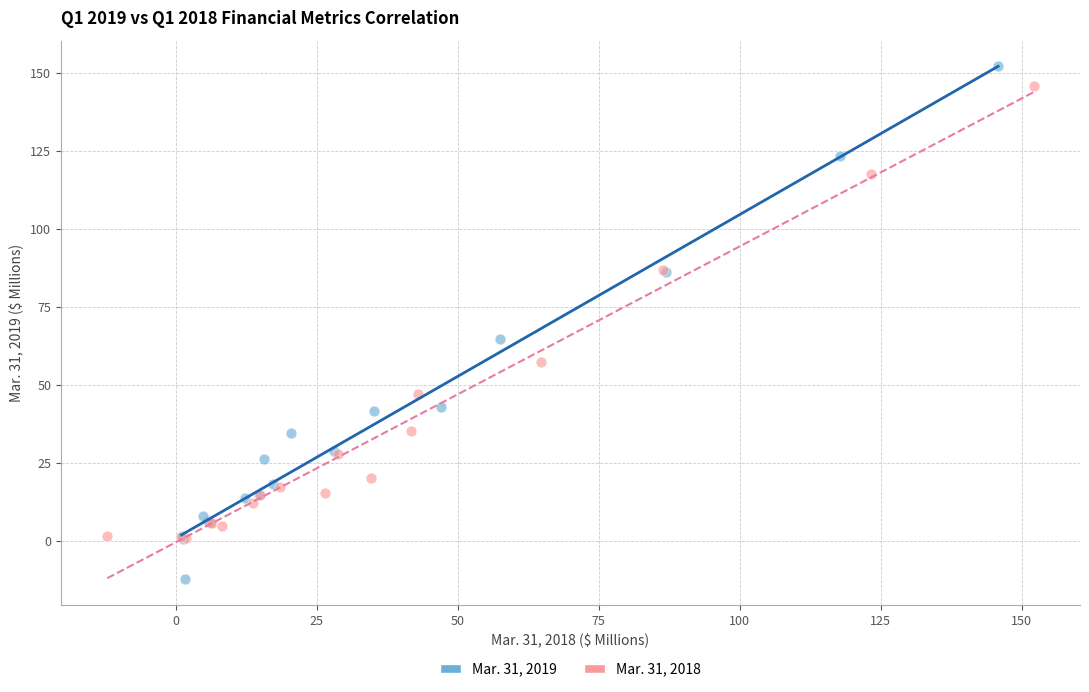

Which series reaches the minimum Y coordinate?

Mar. 31, 2019